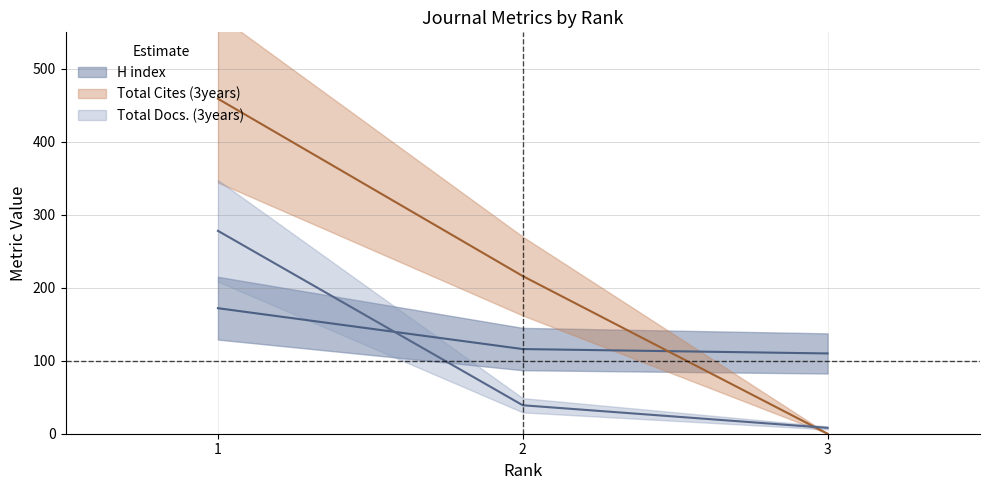

Which series changed the most between 2 and 3?

Total Cites (3years)